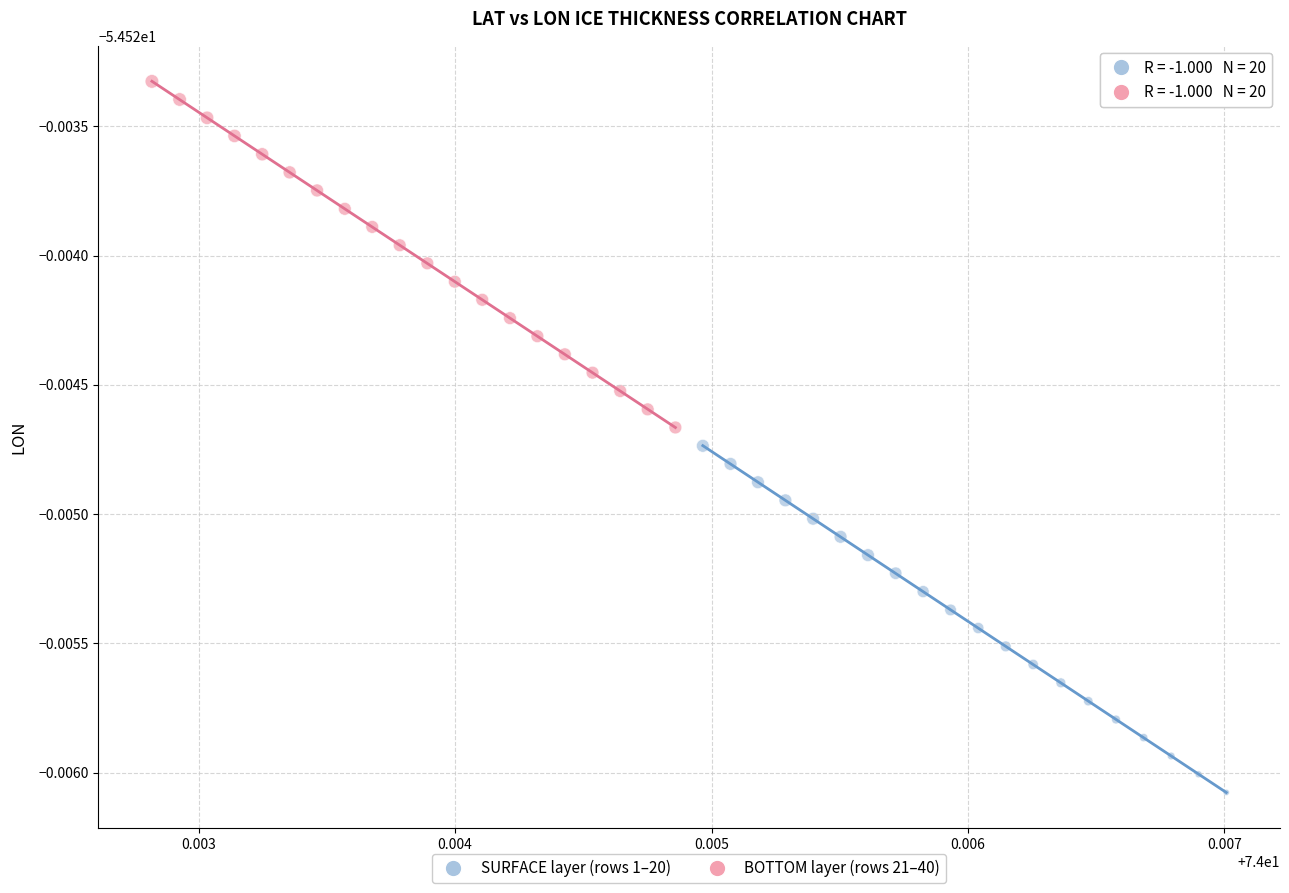

Which series contains the lowest Y value?

SURFACE layer (rows 1–20)